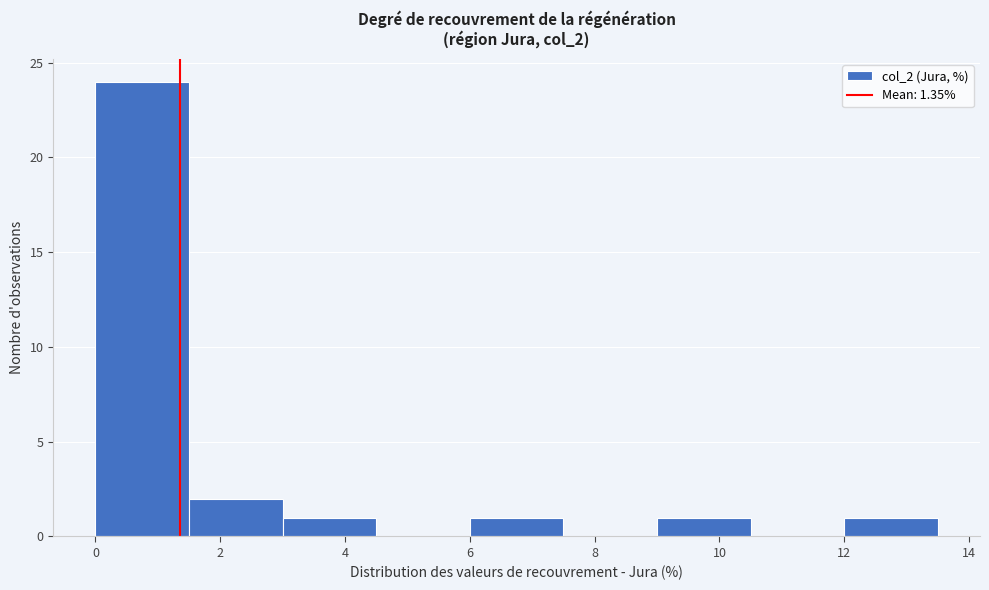

Over which range of the x-axis is the bar tallest?

0.0 to 1.5